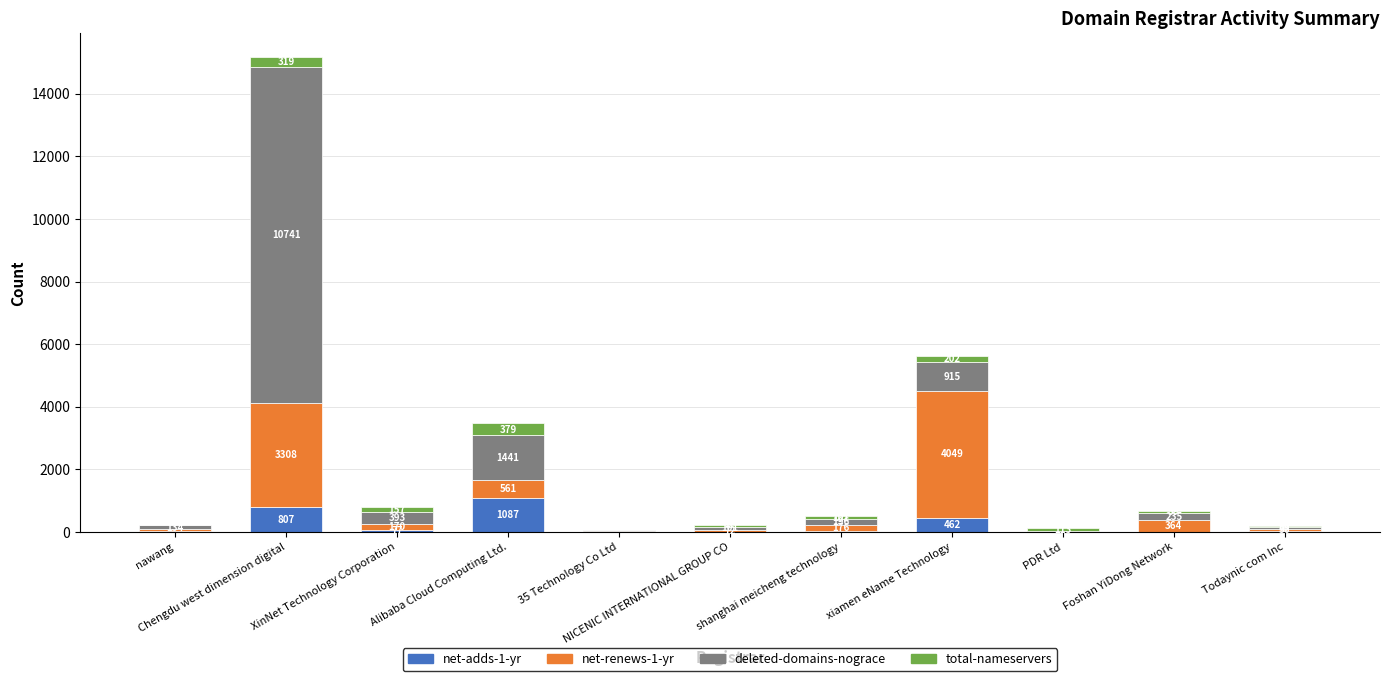

True or false: net-adds-1-yr has a value of 19 at PDR Ltd.

True